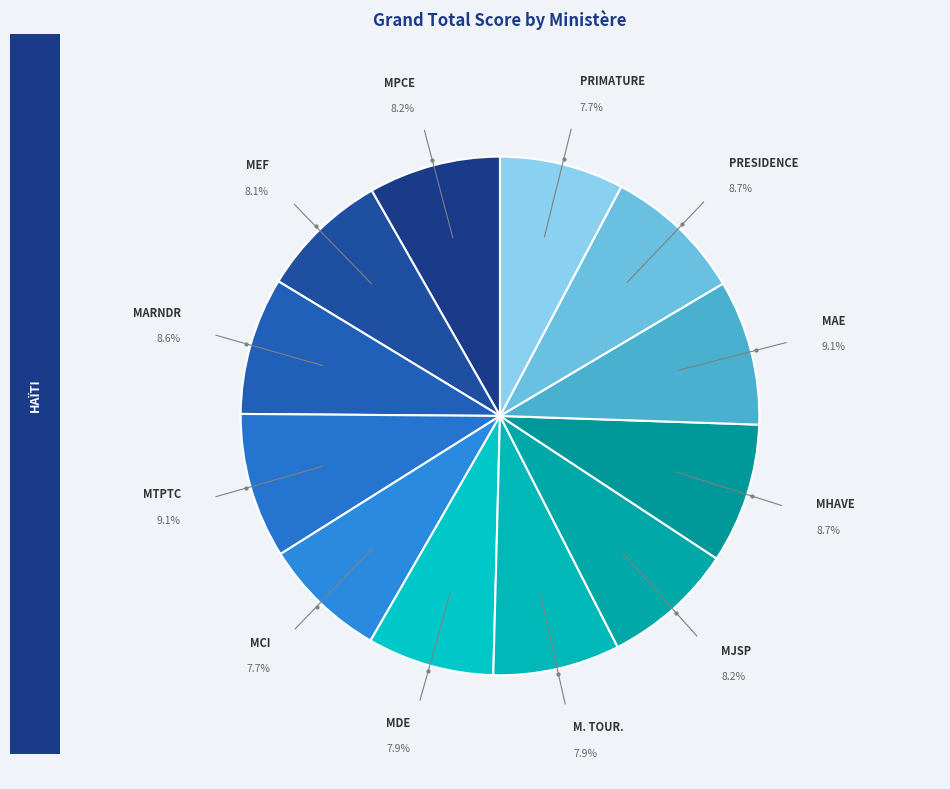

Is there a majority slice in this chart?

No